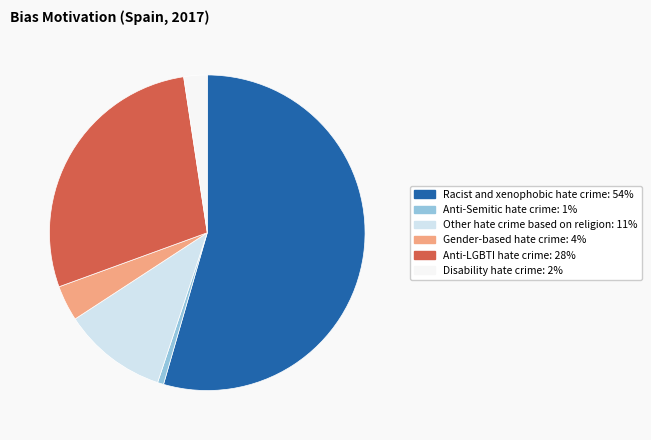

Is there a majority slice in this chart?

Yes